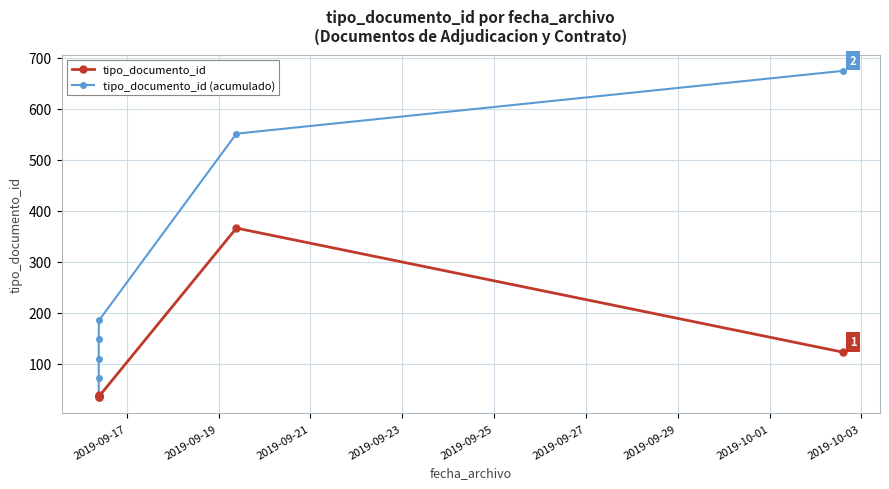

True or false: tipo_documento_id (acumulado) and tipo_documento_id intersect in this chart.

False